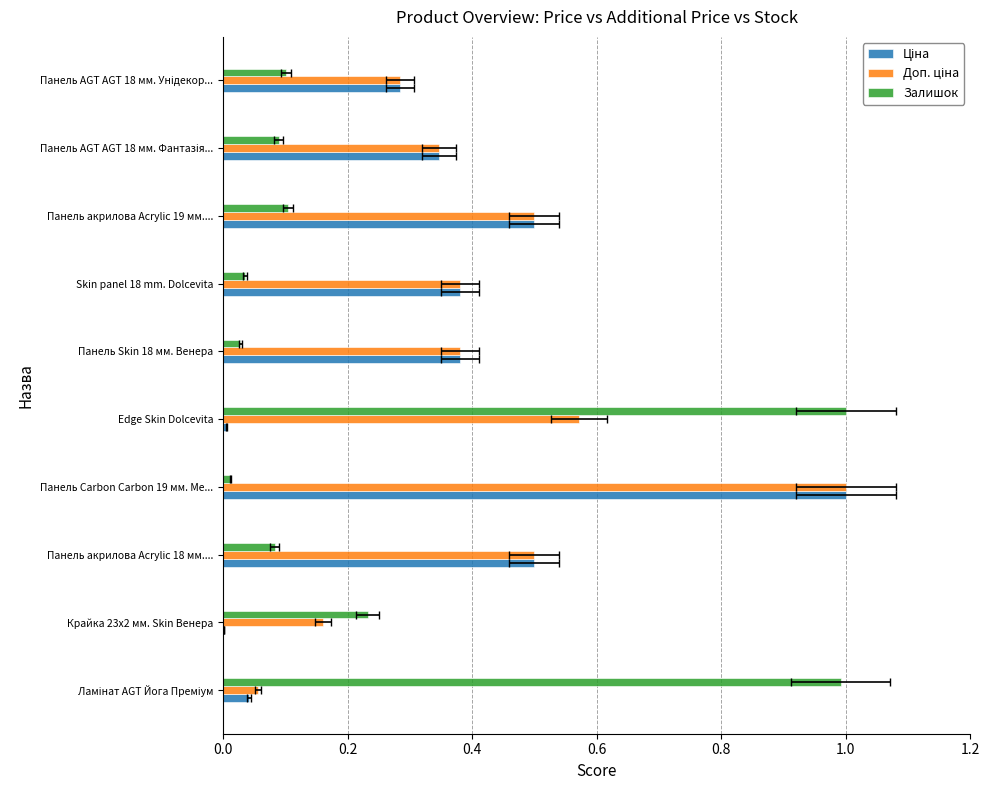

Are the bars grouped side by side (vs. stacked)?

Yes